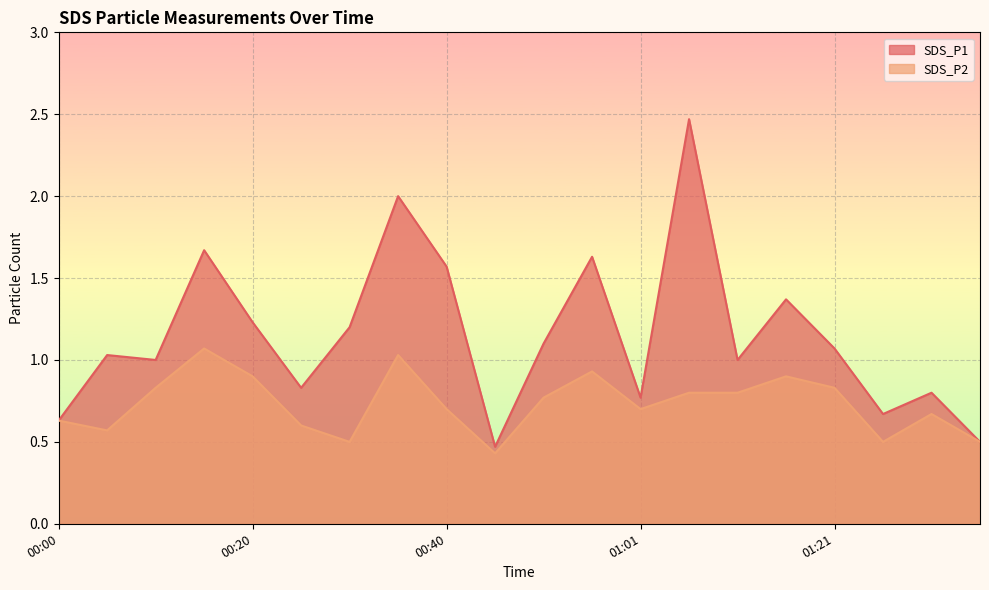

True or false: SDS_P1 and SDS_P2 cross at least once.

False